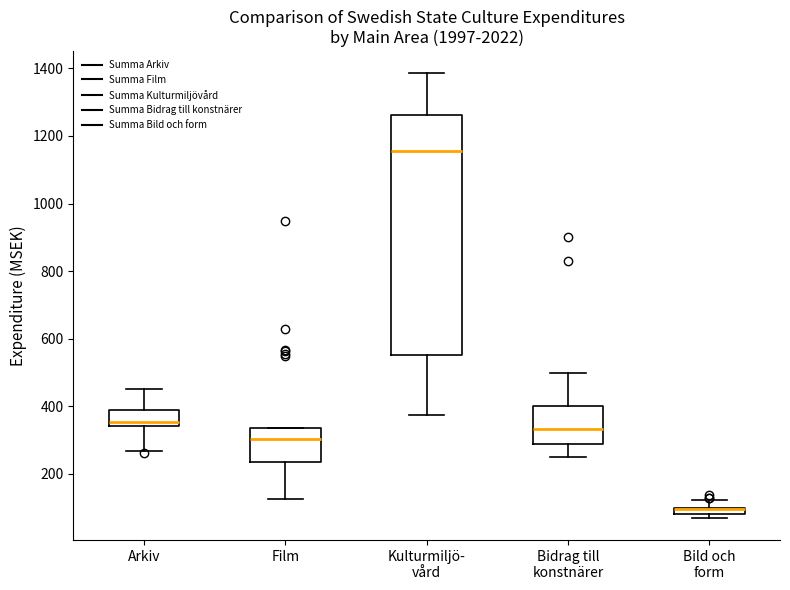

Comparing the boxes themselves (not the whiskers), which one is the tallest?

Kulturmiljö- vård